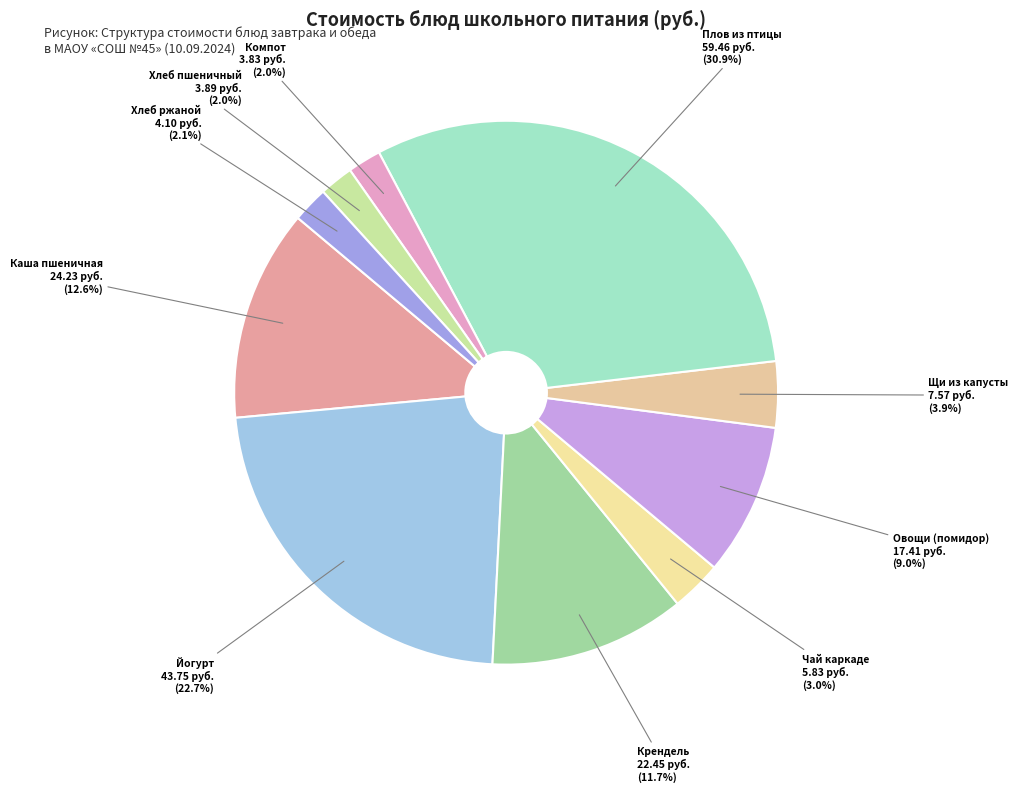

How many slices are in this pie chart?

10